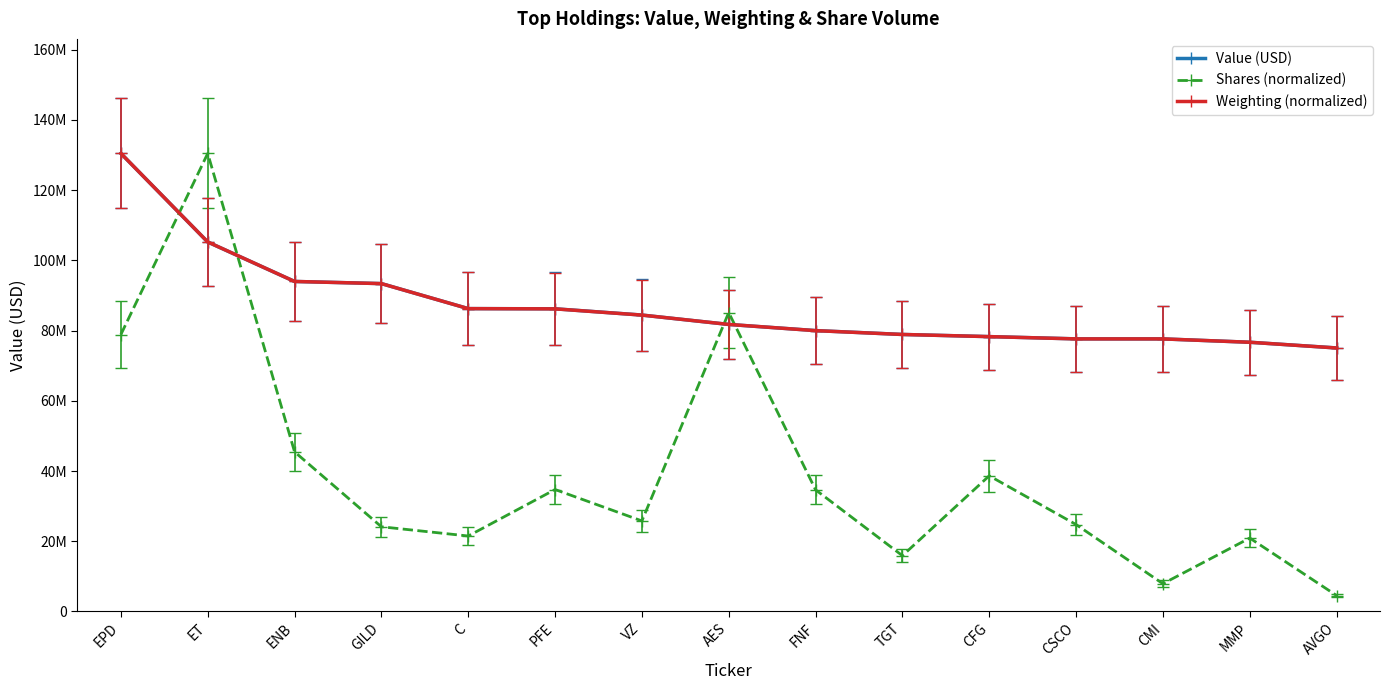

True or false: Weighting (normalized) has more than 0 points higher than both neighbors.

False